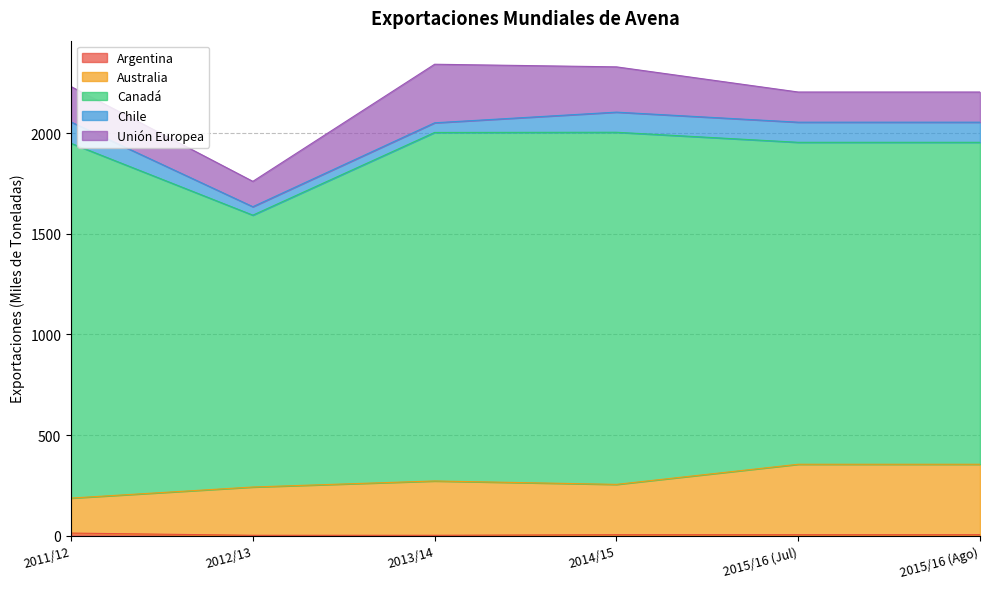

What is the smallest value displayed?

2